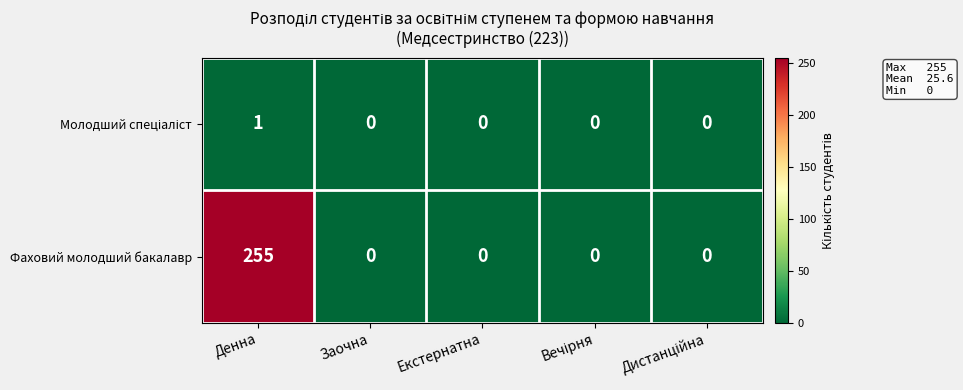

At which category does the chart reach its peak across all series?

Денна